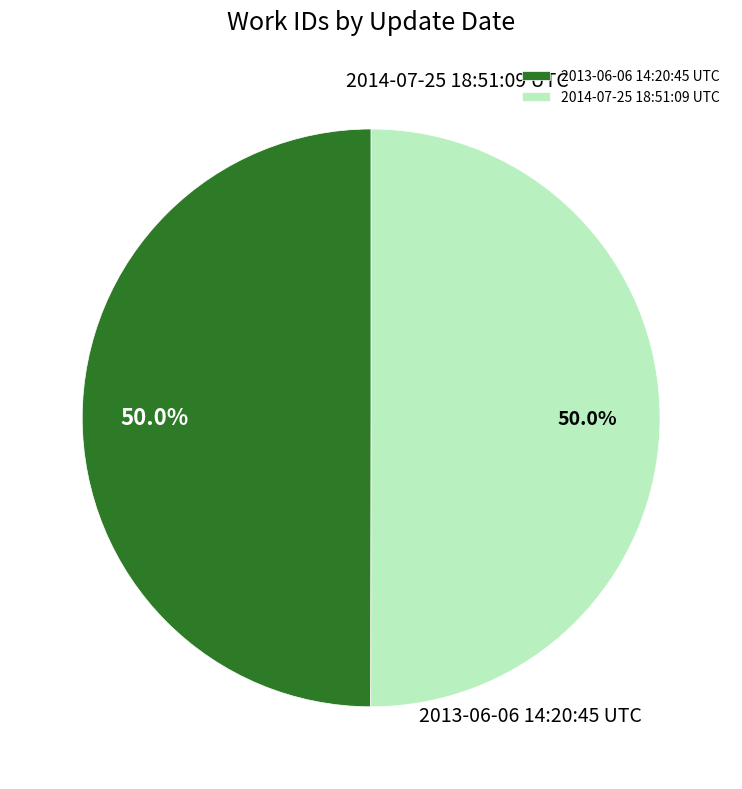

To the nearest percent, what is the average slice percentage?

50%